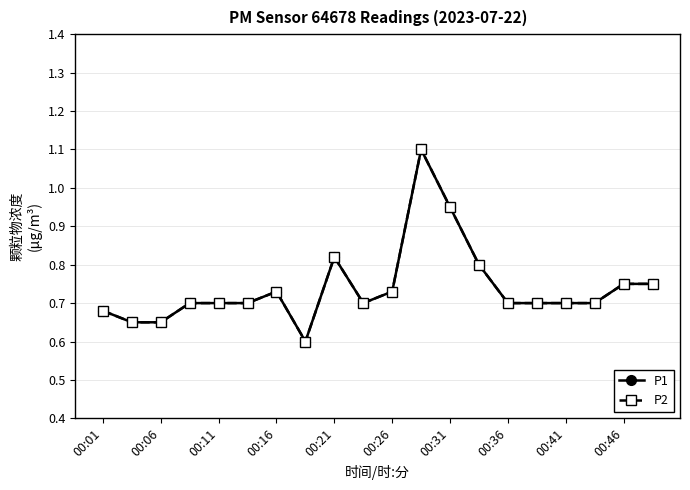

Reading left to right, extract all data points from this chart.

P1: 0.7	0.7	0.7	0.7	0.7	0.7	0.7	0.6	0.8	0.7	0.7	1.1	0.9	0.8	0.7	0.7	0.7	0.7	0.8	0.8
P2: 0.7	0.7	0.7	0.7	0.7	0.7	0.7	0.6	0.8	0.7	0.7	1.1	0.9	0.8	0.7	0.7	0.7	0.7	0.8	0.8